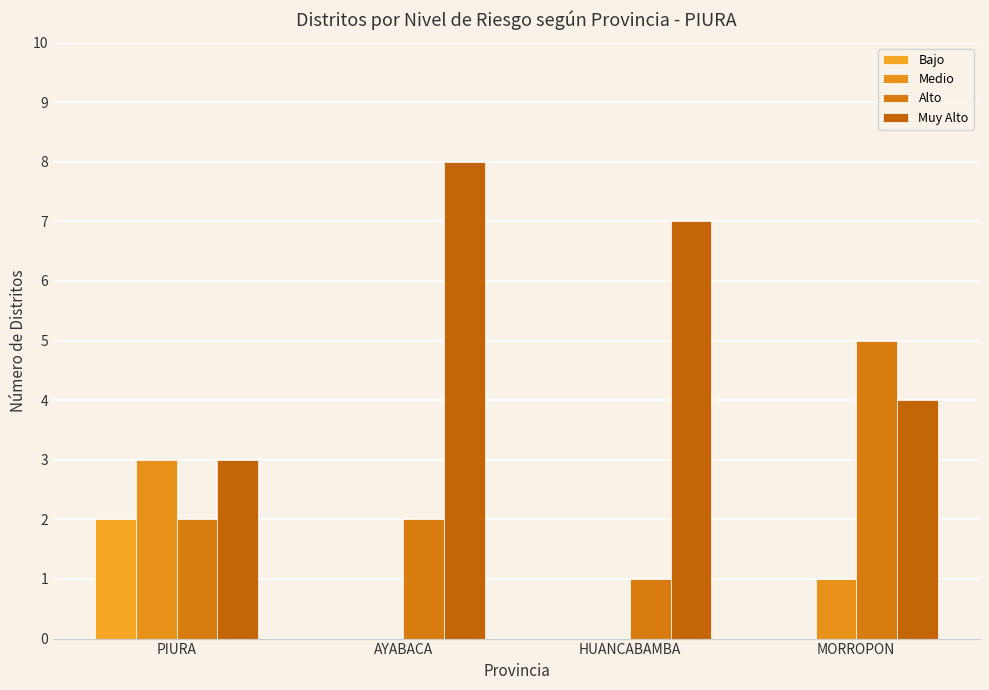

Where does the Medio series first go above 1?

PIURA